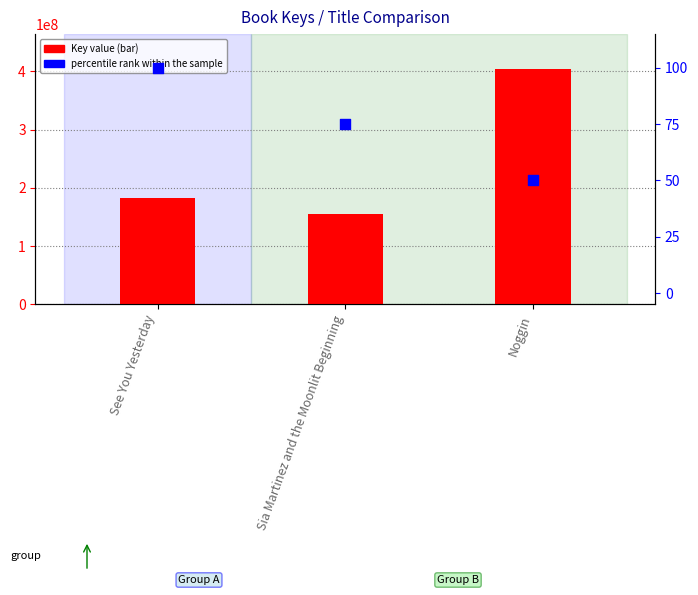

Which series contains the highest Y value?

Key value